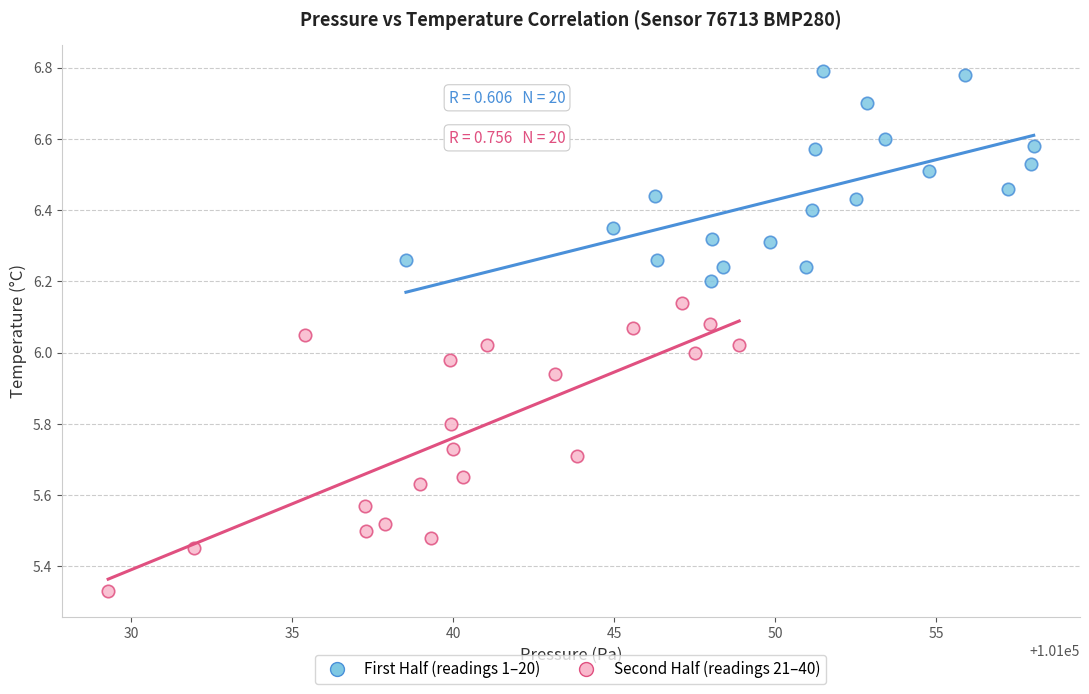

Which series reaches the minimum Y coordinate?

Second Half (readings 21–40)